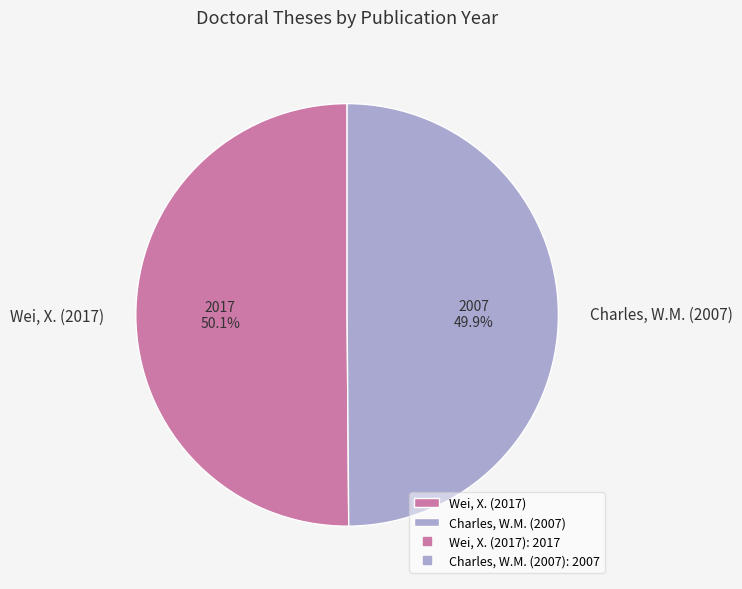

To the nearest percent, what percentage of the pie is Charles, W.M. (2007)?

50%